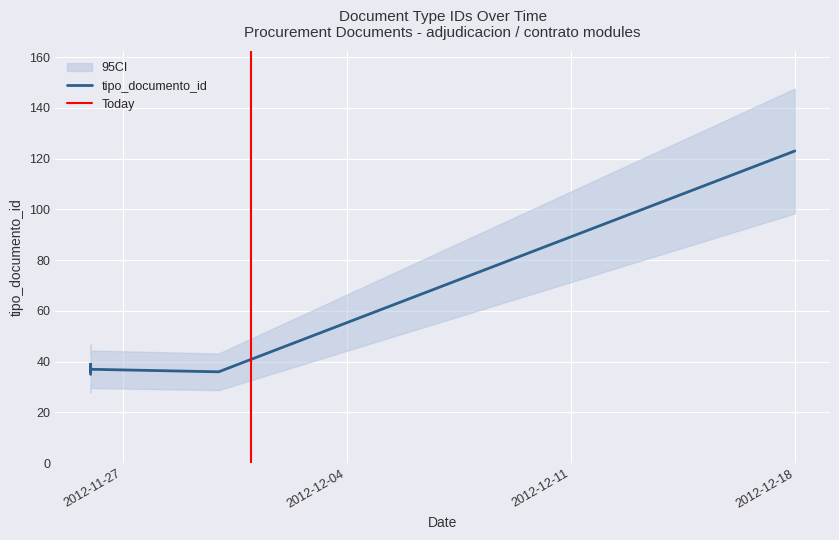

Which label corresponds to the largest value in the chart?

2012-12-18